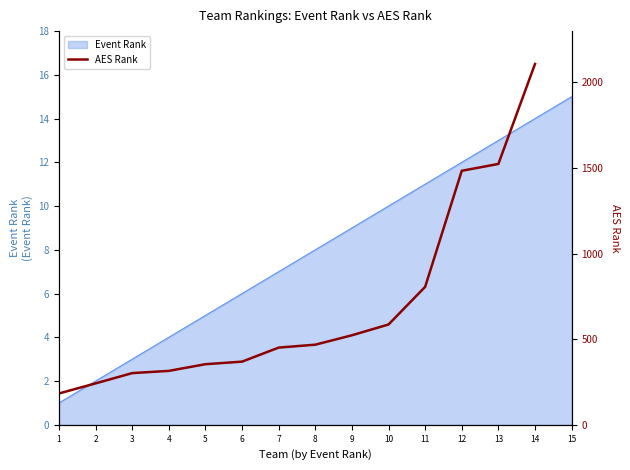

True or false: the data shows 1127.6 at 11.

False